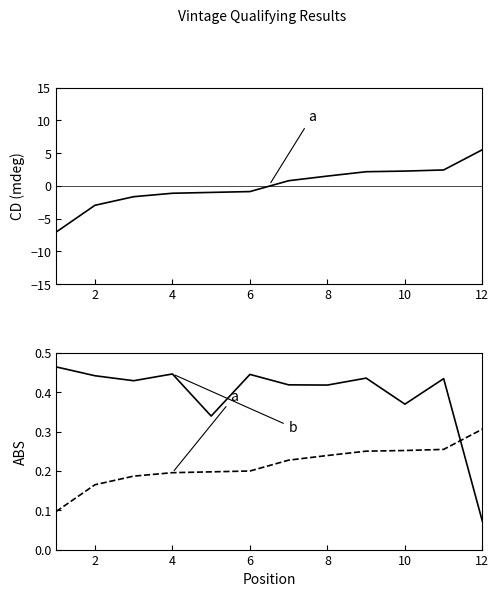

Rank the series by their maximum value, from highest to lowest.

b, a